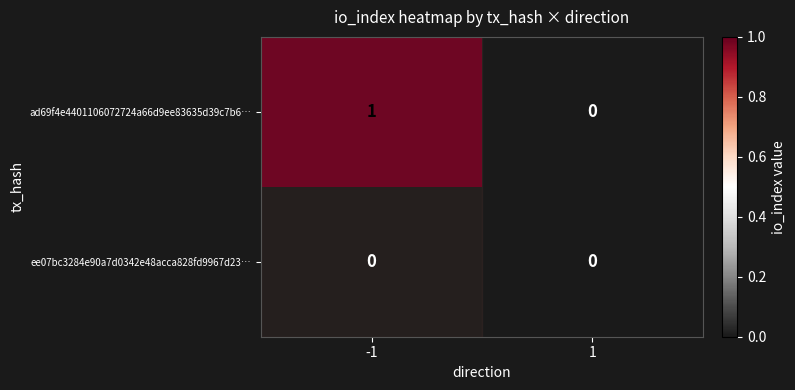

Which series has the largest total across all categories?

ad69f4e4401106072724a66d9ee83635d39c7b6…